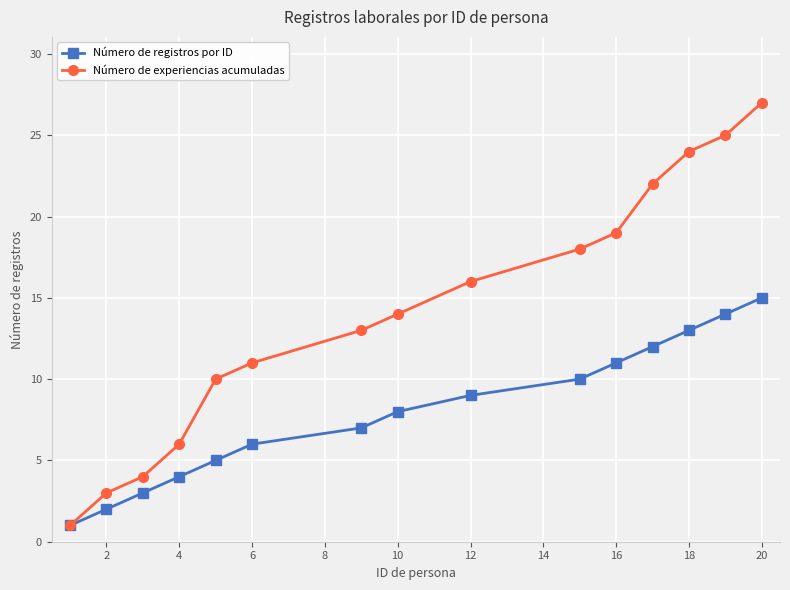

Which series has the largest total across all categories?

Número de experiencias acumuladas